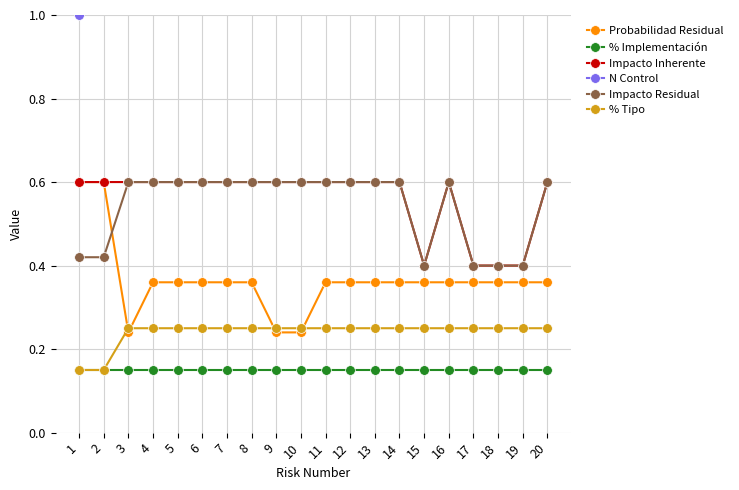

What is the maximum value shown in the chart?

20.0